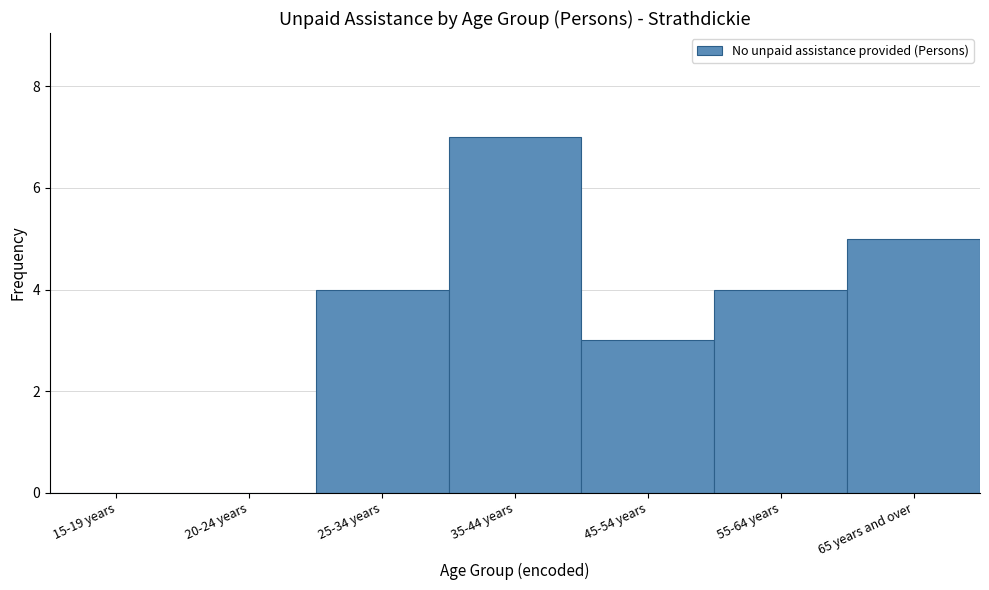

Reading right to left, extract all data points from this chart.

65 years and over=5	55-64 years=4	45-54 years=3	35-44 years=7	25-34 years=4	20-24 years=0	15-19 years=0